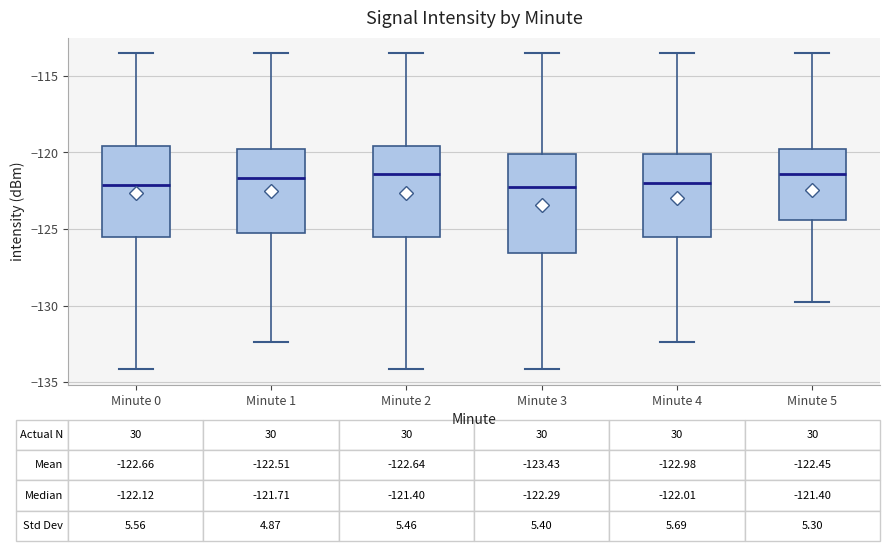

Comparing the boxes themselves (not the whiskers), which one is the tallest?

Minute 3